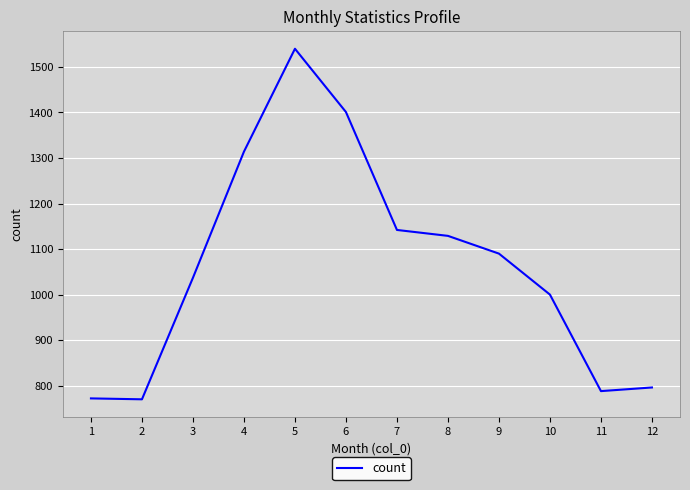

What is the difference between the values at 8 and 10?

129